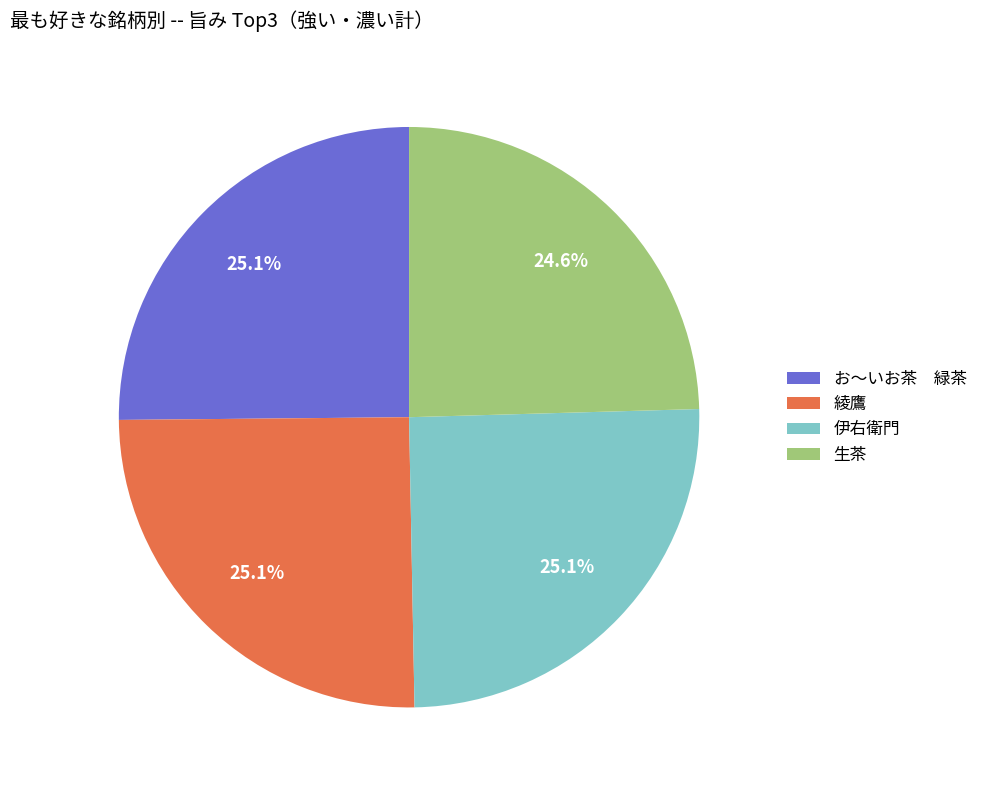

Is it true that 伊右衛門 is 39% of the pie?

False